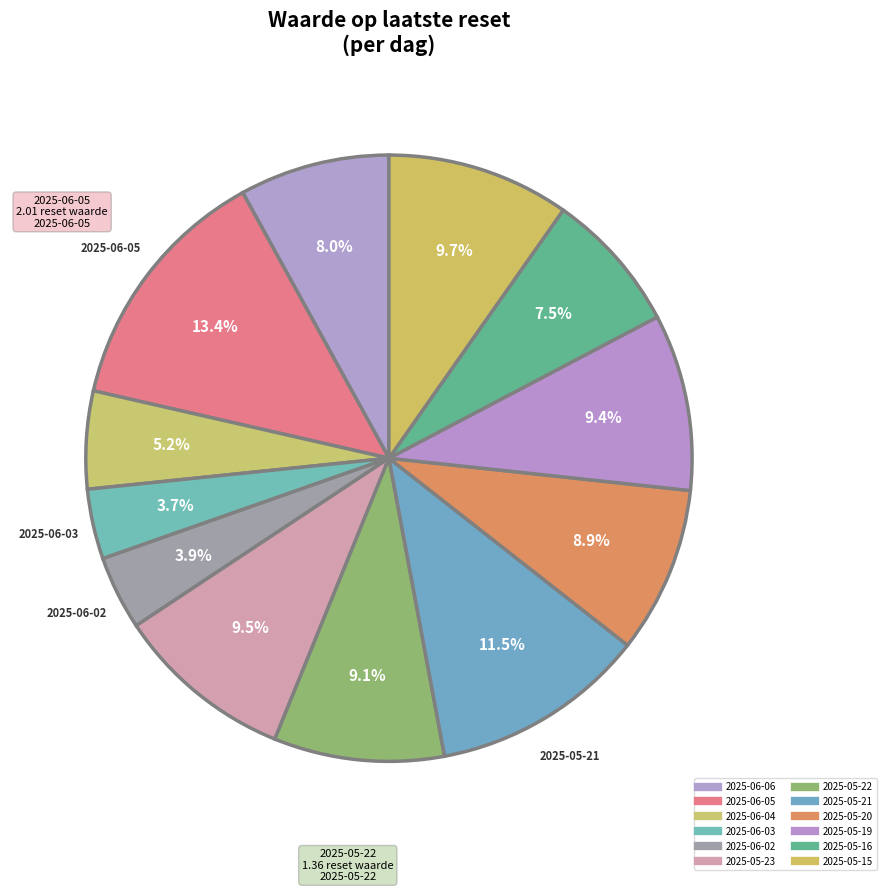

What percentage is the 2025-06-06 slice, to the nearest percent?

8%